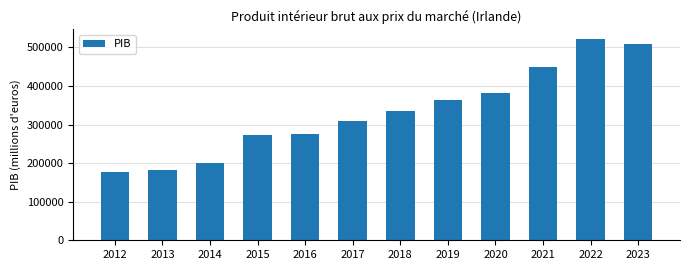

How many data points does each series have?

12